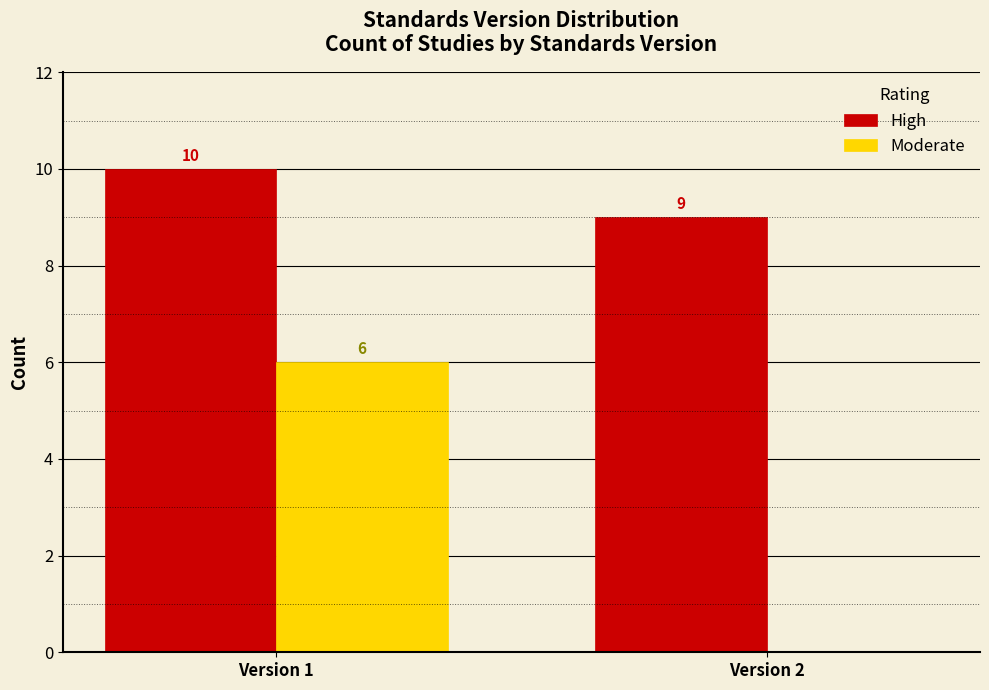

Reading left to right, list all the values displayed in this chart.

High: Version 1=10	Version 2=9
Moderate: Version 1=6	Version 2=0